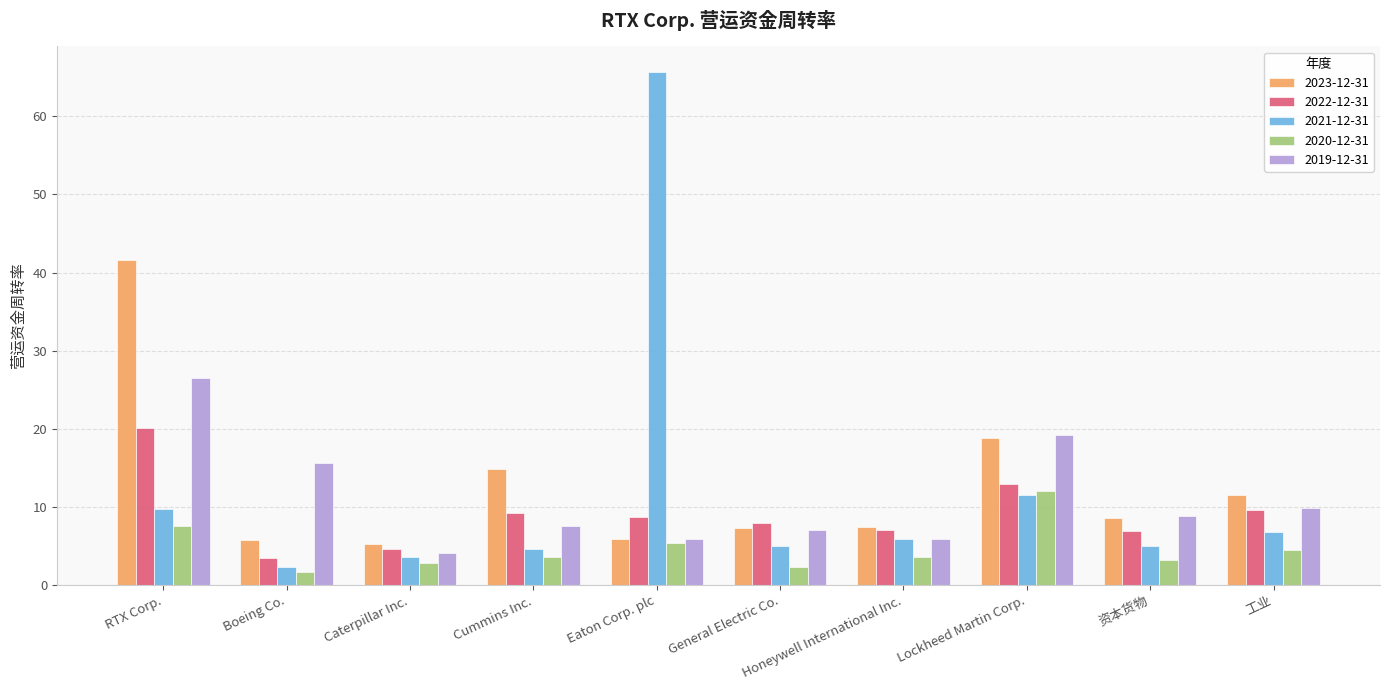

What is the value of the 2020-12-31 bar at the 2nd from the left?

1.7